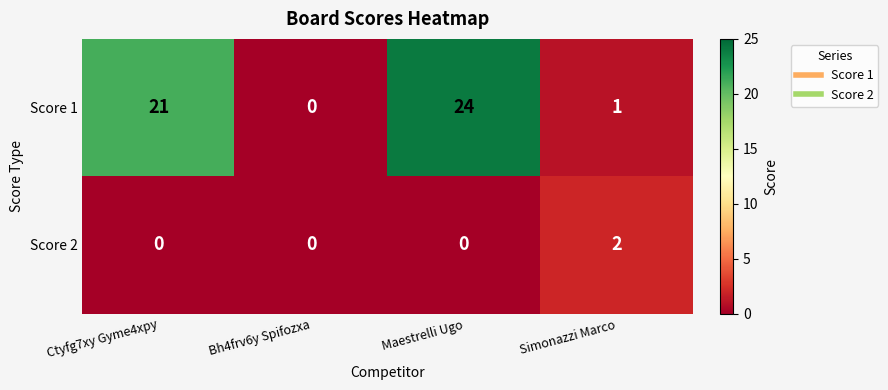

Reading left to right, transcribe all the data shown in this chart.

Score 1: Ctyfg7xy Gyme4xpy=21	Bh4frv6y Spifozxa=0	Maestrelli Ugo=24	Simonazzi Marco=1
Score 2: Ctyfg7xy Gyme4xpy=0	Bh4frv6y Spifozxa=0	Maestrelli Ugo=0	Simonazzi Marco=2